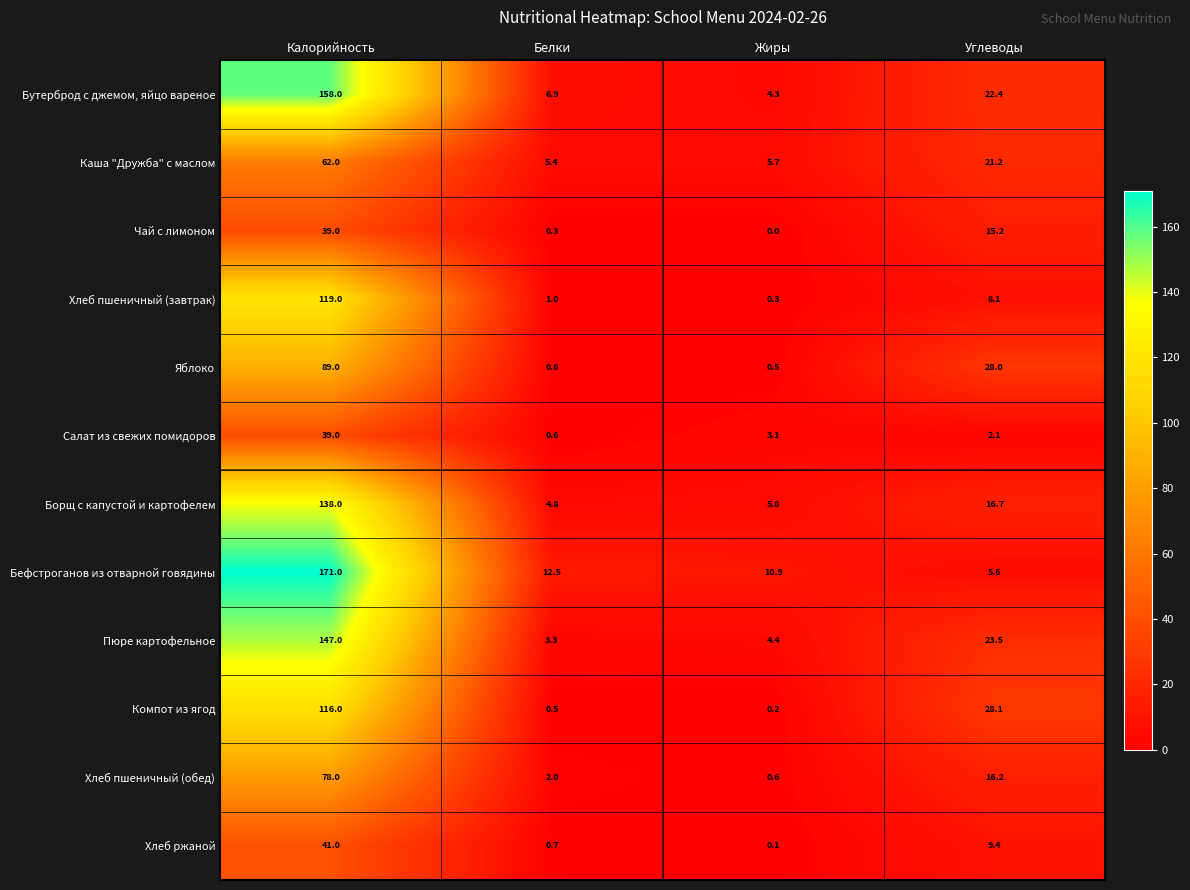

What is the approximate value of Каша "Дружба" с маслом at Калорийность?

62.0